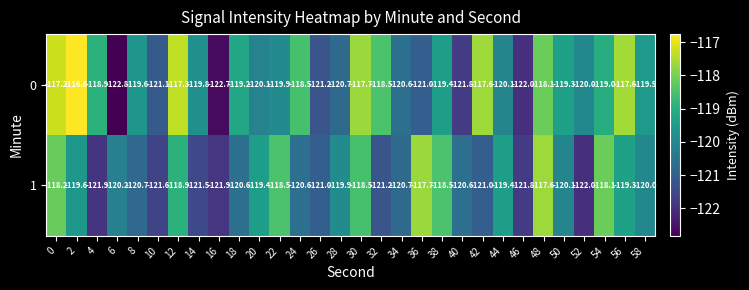

At 6, list the series in order from largest to smallest.

1, 0